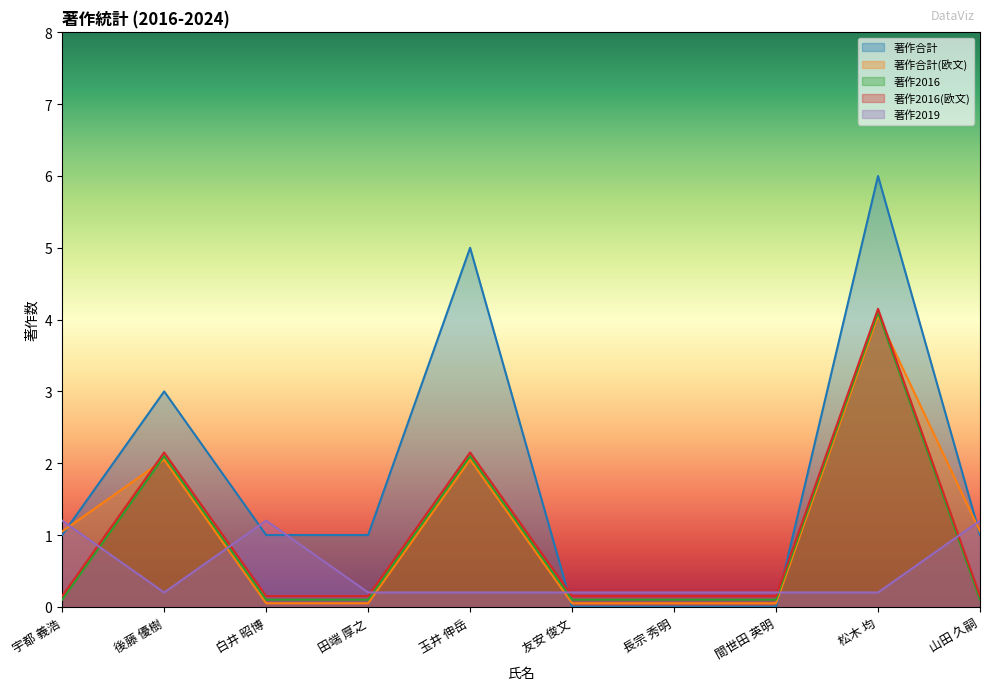

Reading left to right, extract all data points from this chart.

著作合計: 宇都 義浩=1.0	後藤 優樹=3.0	白井 昭博=1.0	田端 厚之=1.0	玉井 伸岳=5.0	友安 俊文=0.0	長宗 秀明=0.0	間世田 英明=0.0	松木 均=6.0	山田 久嗣=1.0
著作合計(欧文): 宇都 義浩=1.1	後藤 優樹=2.0	白井 昭博=0.1	田端 厚之=0.1	玉井 伸岳=2.0	友安 俊文=0.1	長宗 秀明=0.1	間世田 英明=0.1	松木 均=4.0	山田 久嗣=1.1
著作2016: 宇都 義浩=0.1	後藤 優樹=2.1	白井 昭博=0.1	田端 厚之=0.1	玉井 伸岳=2.1	友安 俊文=0.1	長宗 秀明=0.1	間世田 英明=0.1	松木 均=4.1	山田 久嗣=0.1
著作2016(欧文): 宇都 義浩=0.2	後藤 優樹=2.1	白井 昭博=0.2	田端 厚之=0.2	玉井 伸岳=2.1	友安 俊文=0.2	長宗 秀明=0.2	間世田 英明=0.2	松木 均=4.2	山田 久嗣=0.2
著作2019: 宇都 義浩=1.2	後藤 優樹=0.2	白井 昭博=1.2	田端 厚之=0.2	玉井 伸岳=0.2	友安 俊文=0.2	長宗 秀明=0.2	間世田 英明=0.2	松木 均=0.2	山田 久嗣=1.2